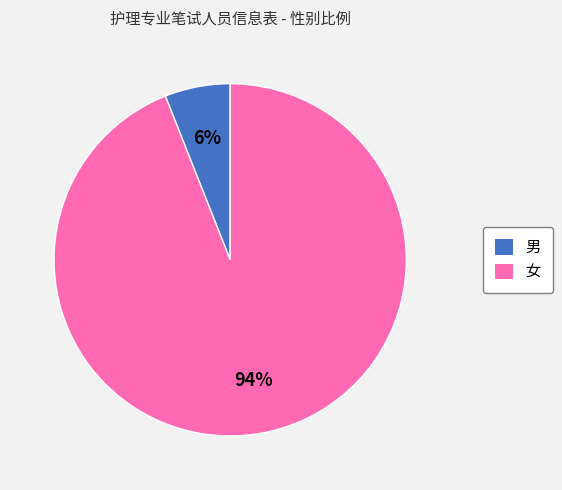

Is it true that 女 is 87% of the pie?

False